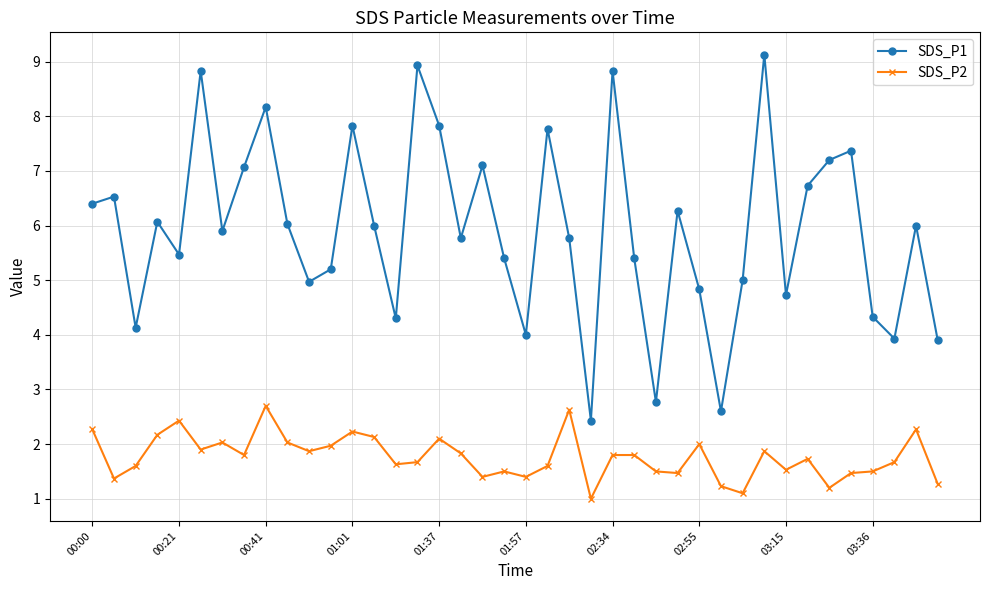

True or false: SDS_P2 and SDS_P1 cross at least once.

False